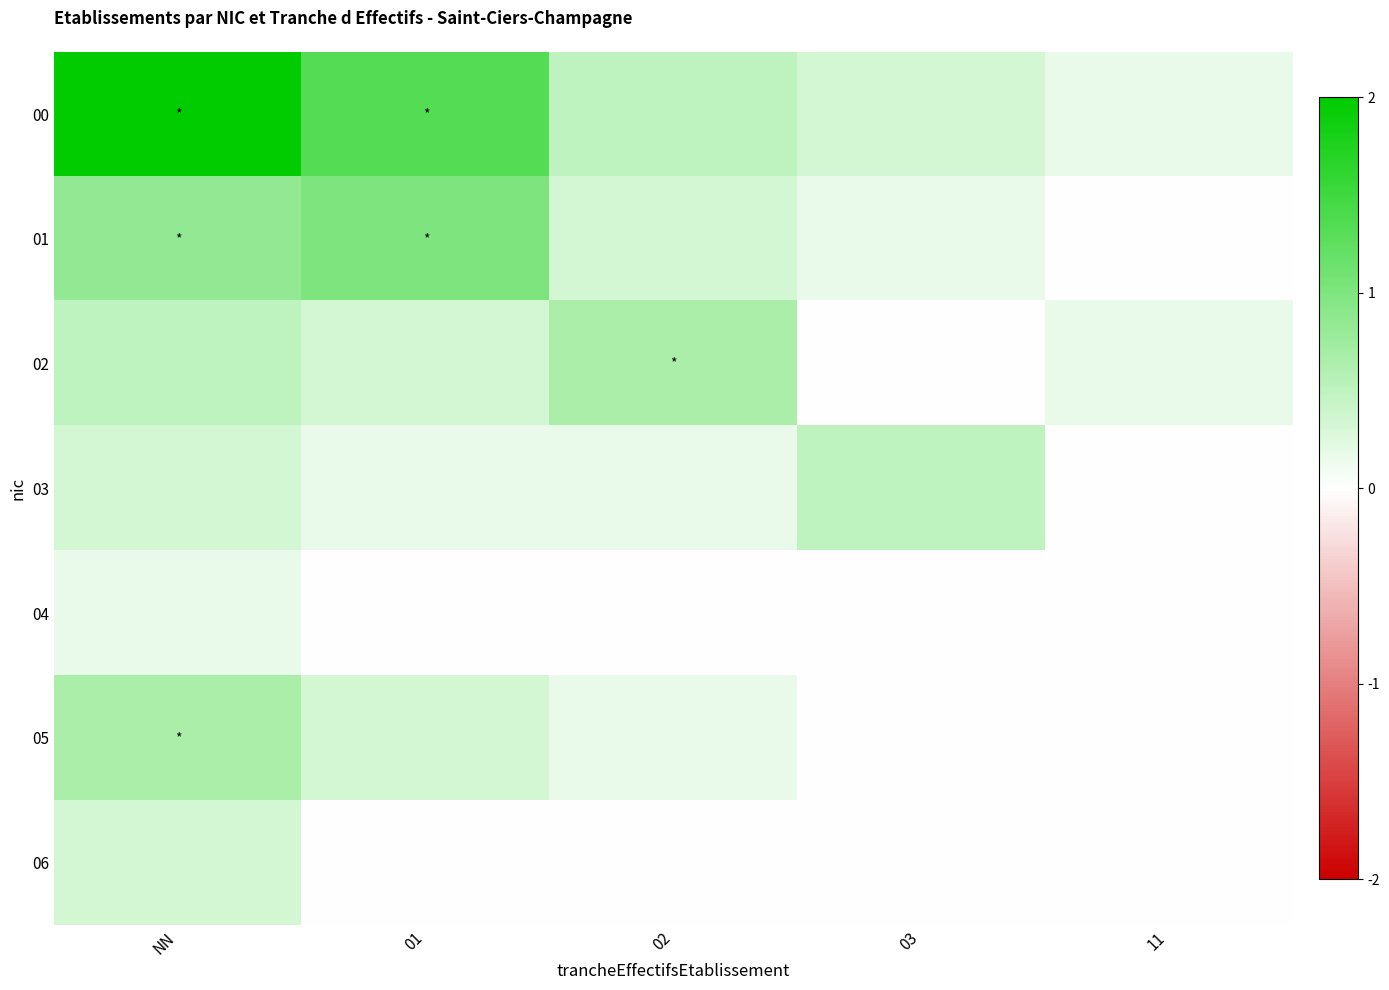

Which series has the largest total across all categories?

00